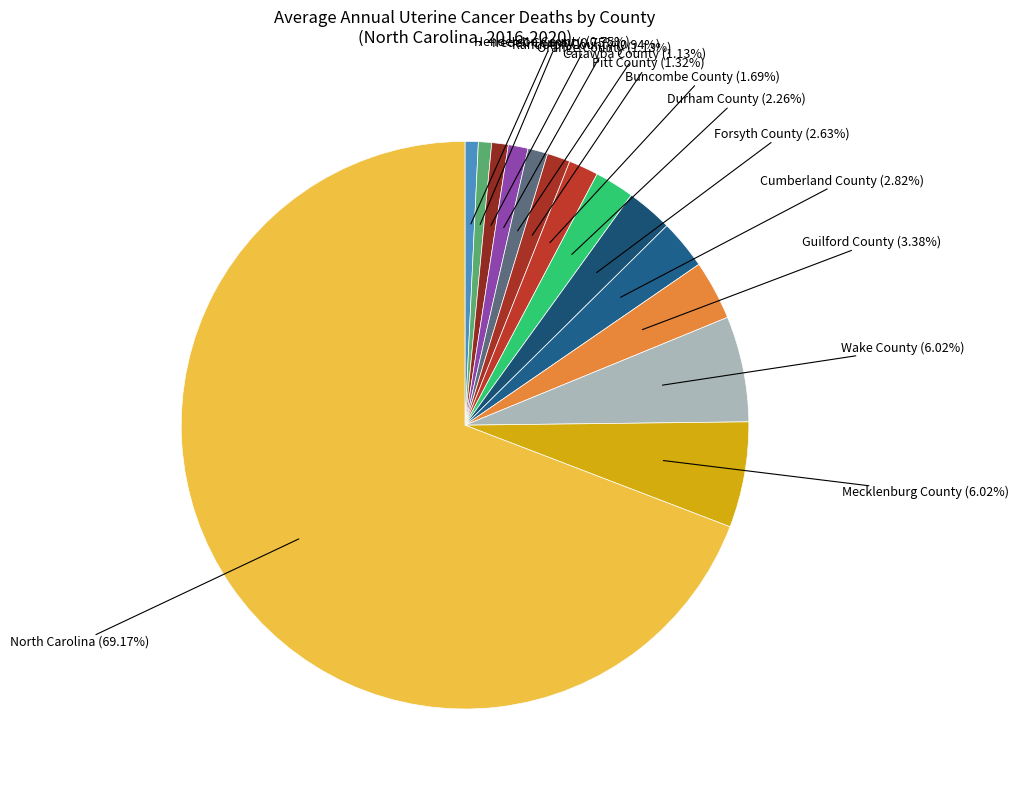

What is the largest slice in the pie chart?

North Carolina